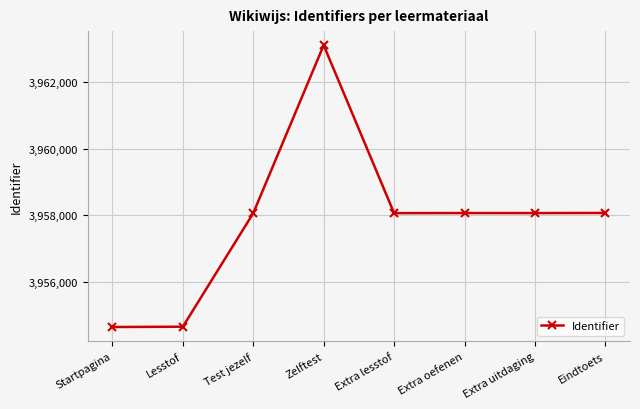

What is the sum of the values at Startpagina and Extra oefenen?

7912703